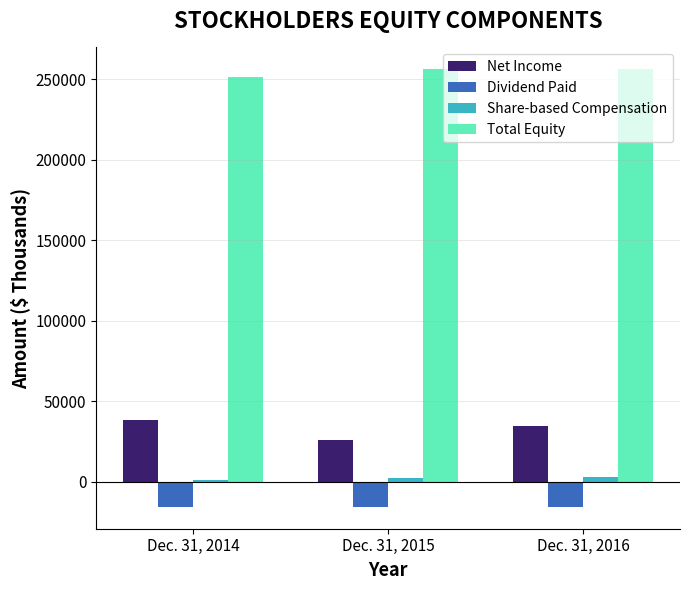

Which category has the lowest value in the Net Income series?

Dec. 31, 2015